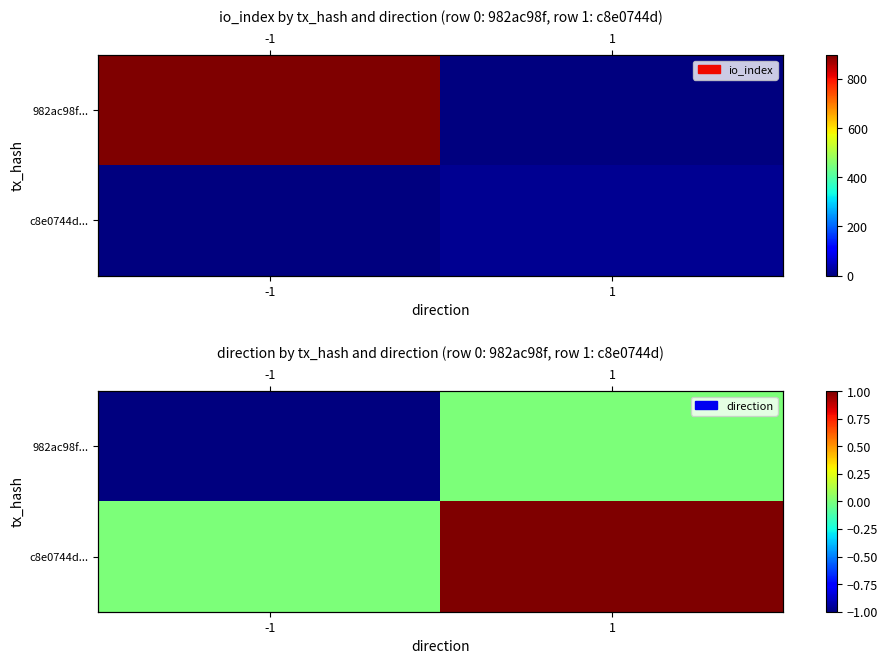

How many data points does each series have?

2